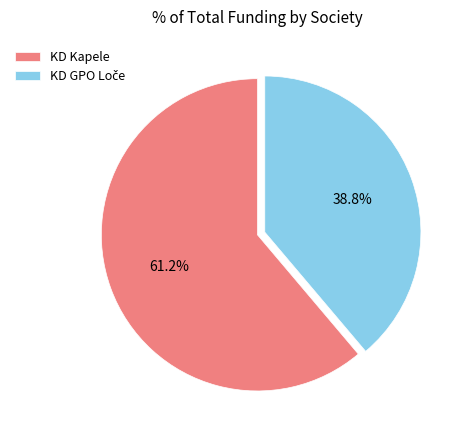

Is KD Kapele the majority of the pie?

Yes